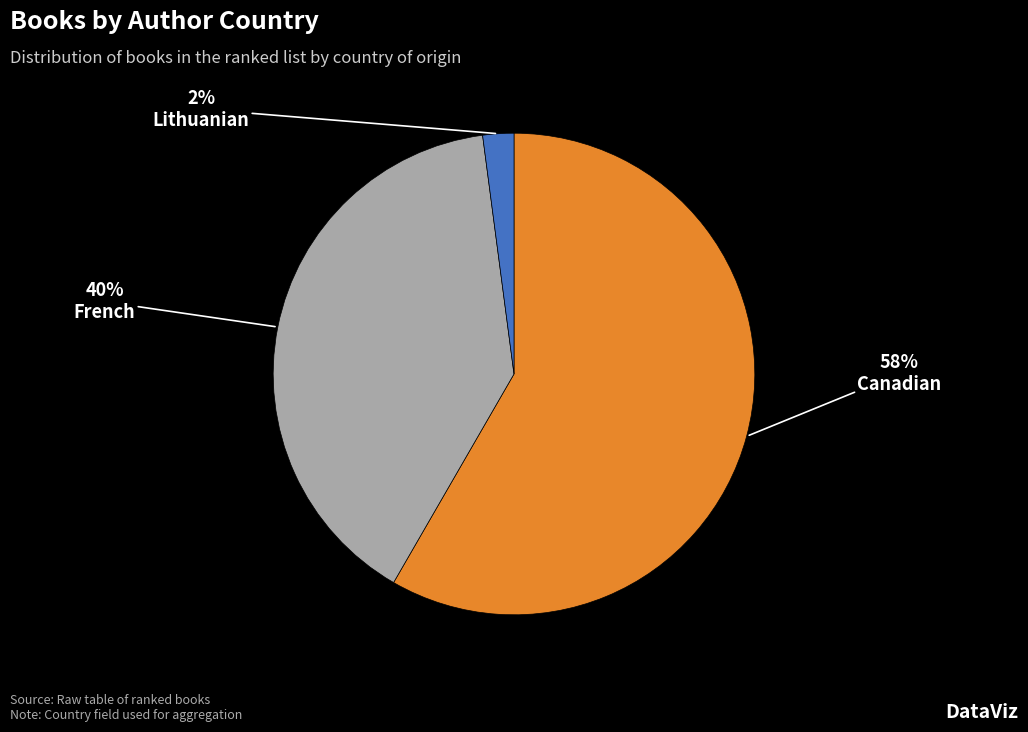

Between French and Canadian, which is larger?

Canadian